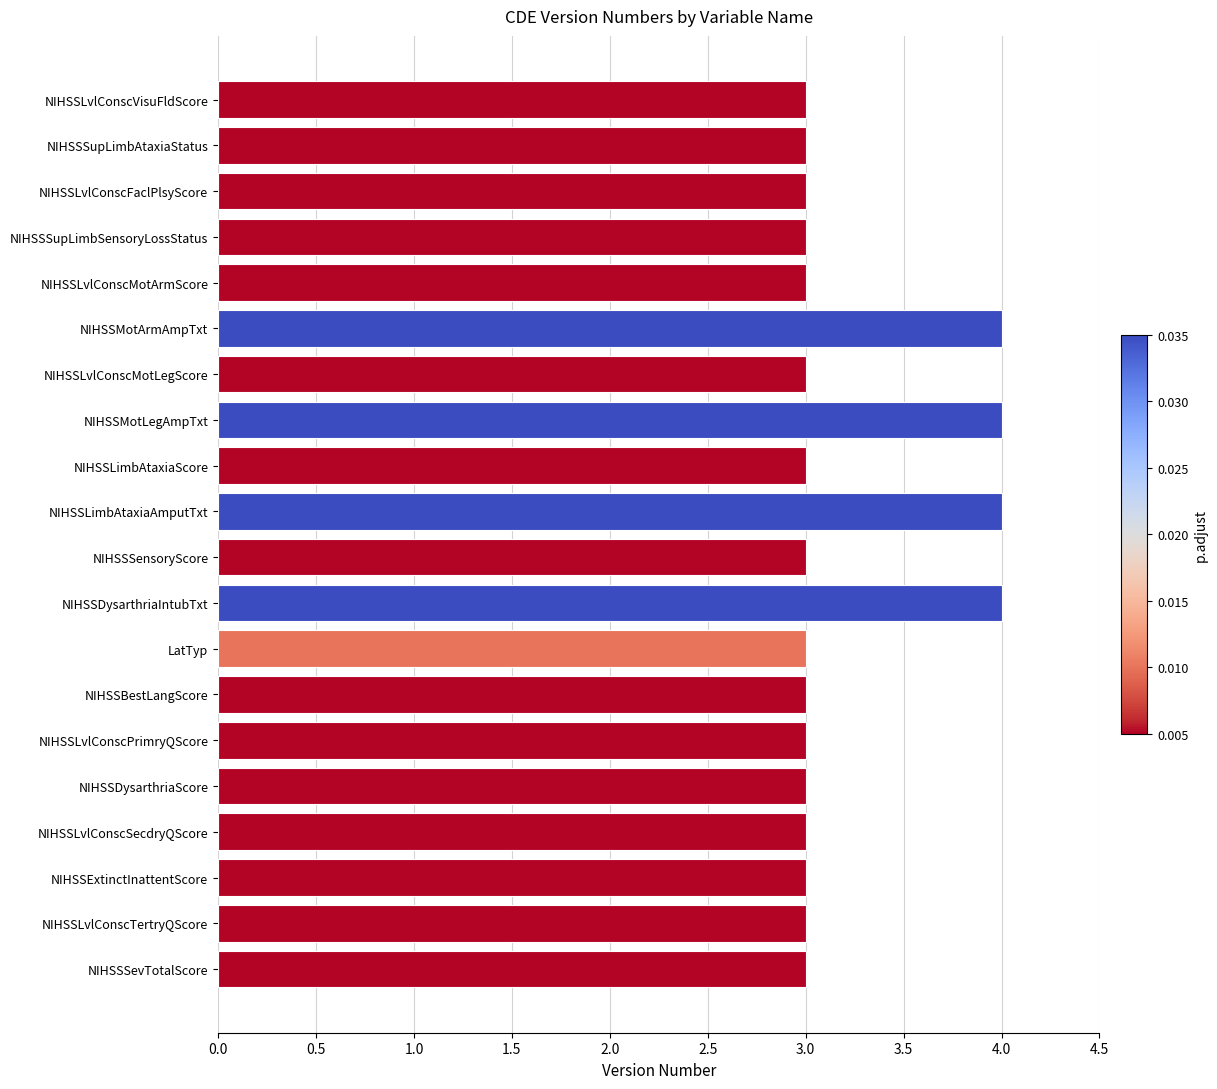

What is the approximate value at NIHSSLvlConscFaclPlsyScore?

3